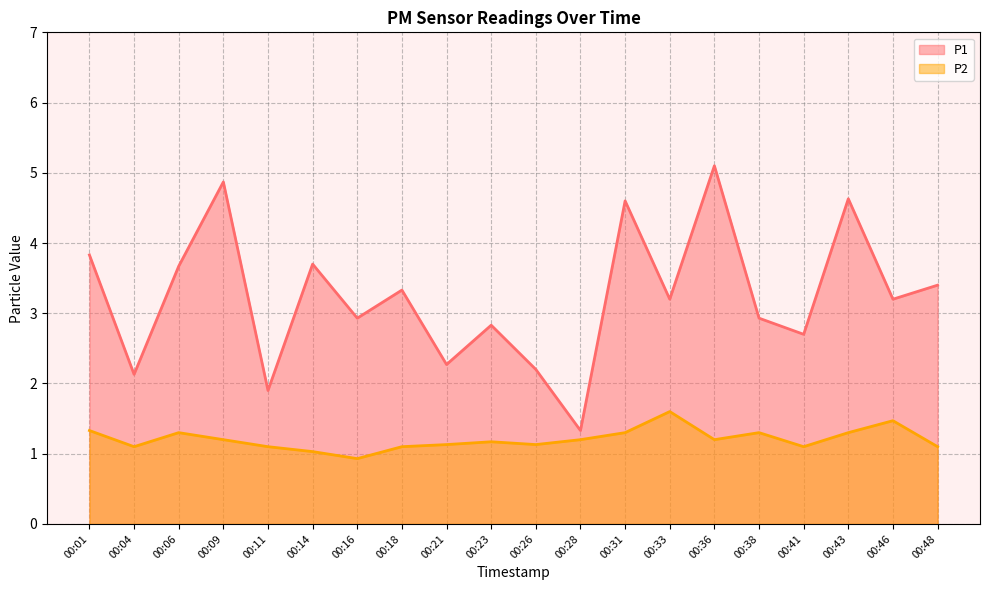

Reading right to left, list all the values displayed in this chart.

P1: 3.4	3.2	4.6	2.7	2.9	5.1	3.2	4.6	1.3	2.2	2.8	2.3	3.3	2.9	3.7	1.9	4.9	3.7	2.1	3.8
P2: 1.1	1.5	1.3	1.1	1.3	1.2	1.6	1.3	1.2	1.1	1.2	1.1	1.1	0.9	1.0	1.1	1.2	1.3	1.1	1.3